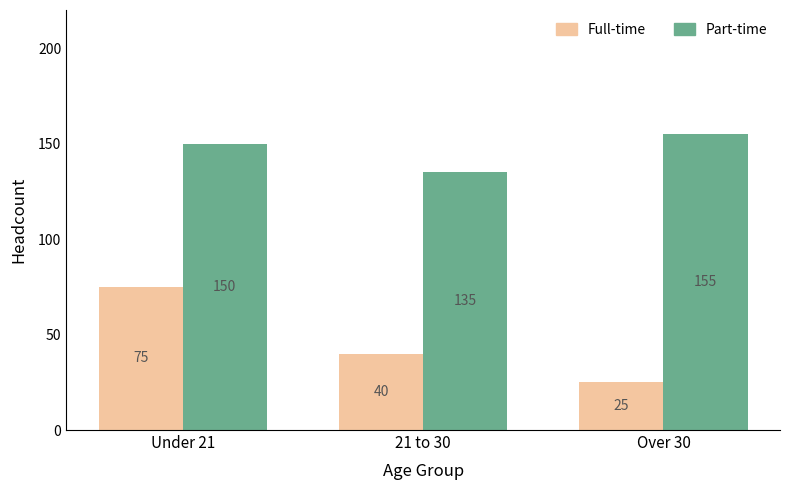

What is the average value of the Part-time series?

147